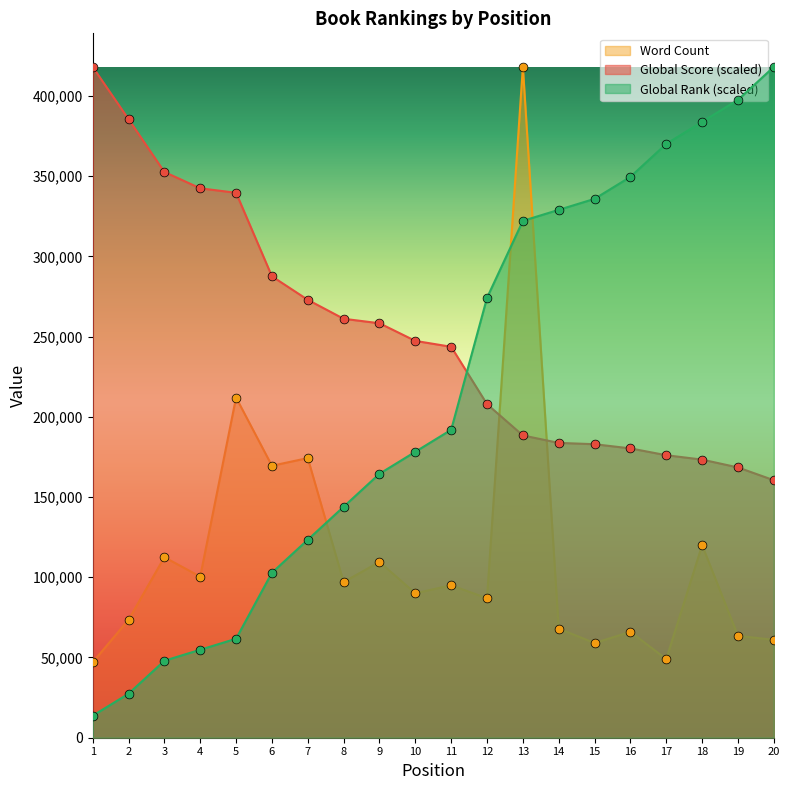

At how many categories does at least one series exceed 325273?

13